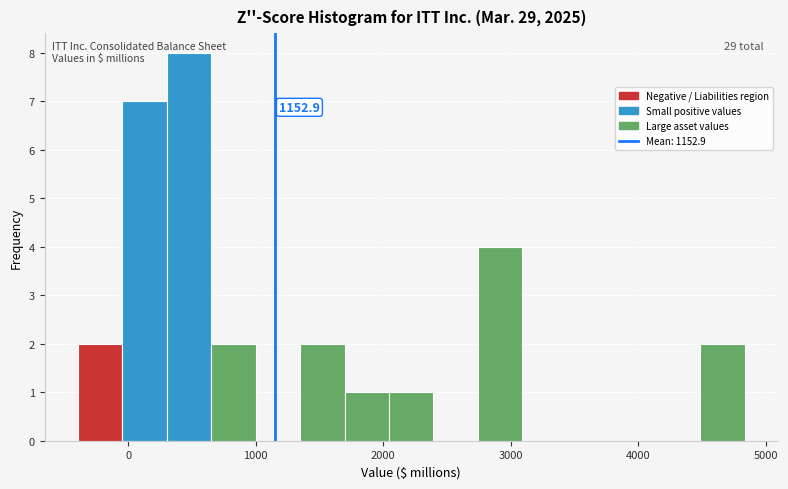

Around what value on the x-axis is the tallest bar? Give the approximate position of its centre, as read against the axis.

500